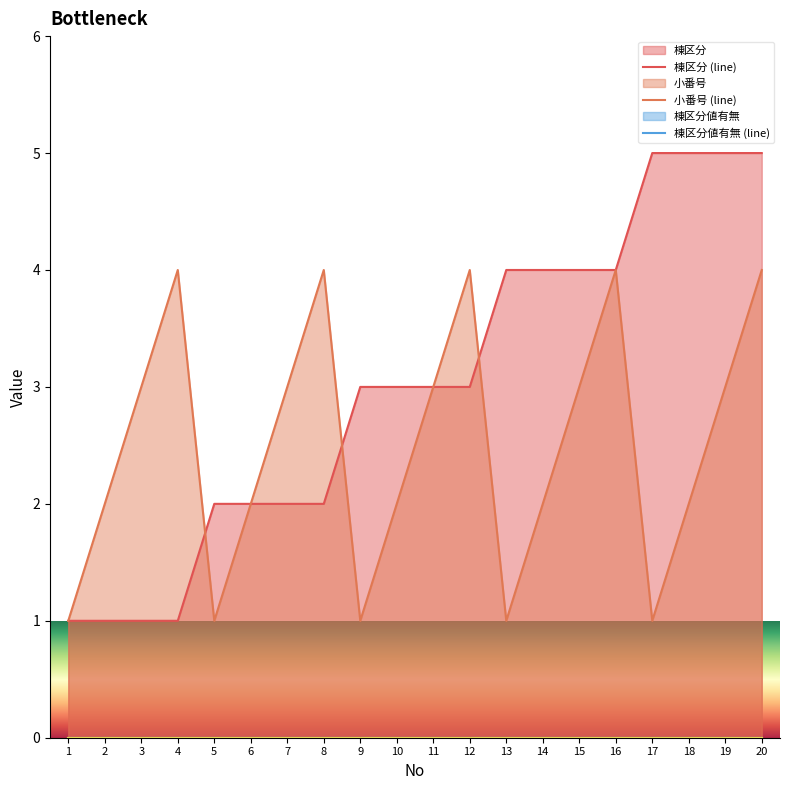

Which series changed the most between 1 and 17?

棟区分